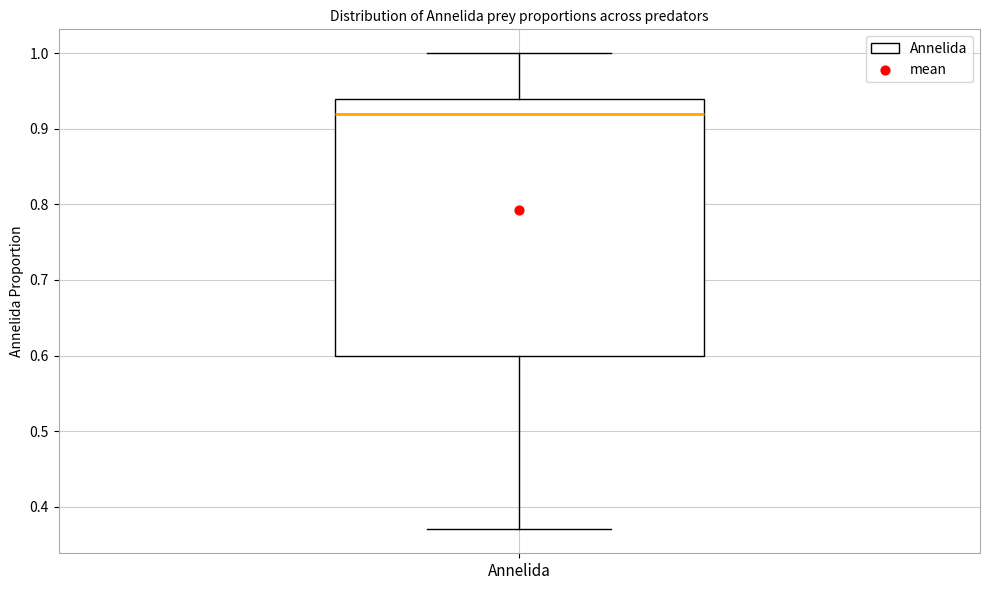

Where does the lower whisker of the box for Annelida end on the y-axis? The values are not printed on the chart, so give them approximately, as read against the axis.

0.37